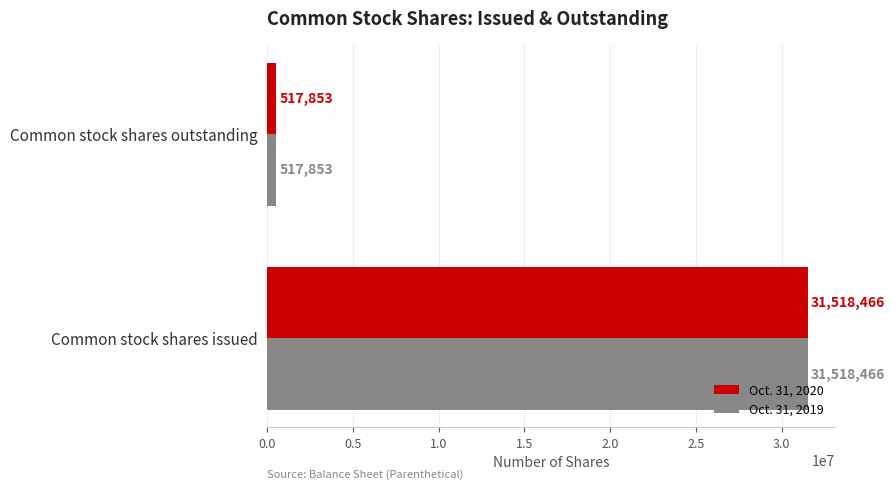

What is the average value of the Oct. 31, 2020 series?

16018160